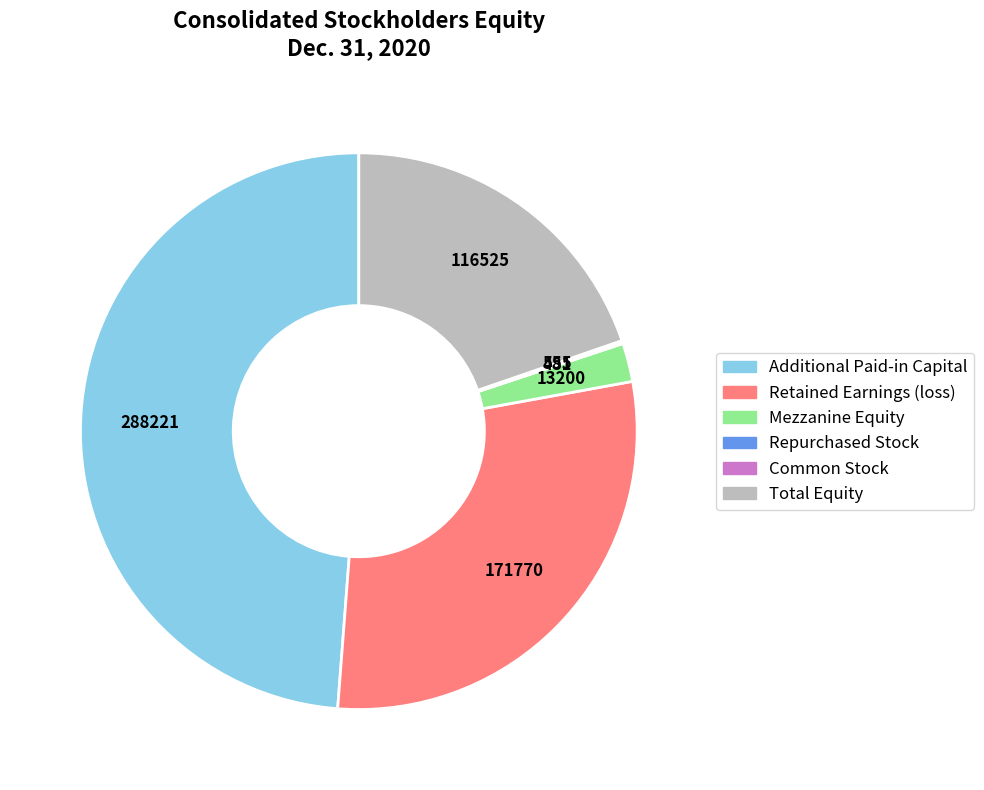

Which category has the biggest portion of the pie?

Additional Paid-in Capital